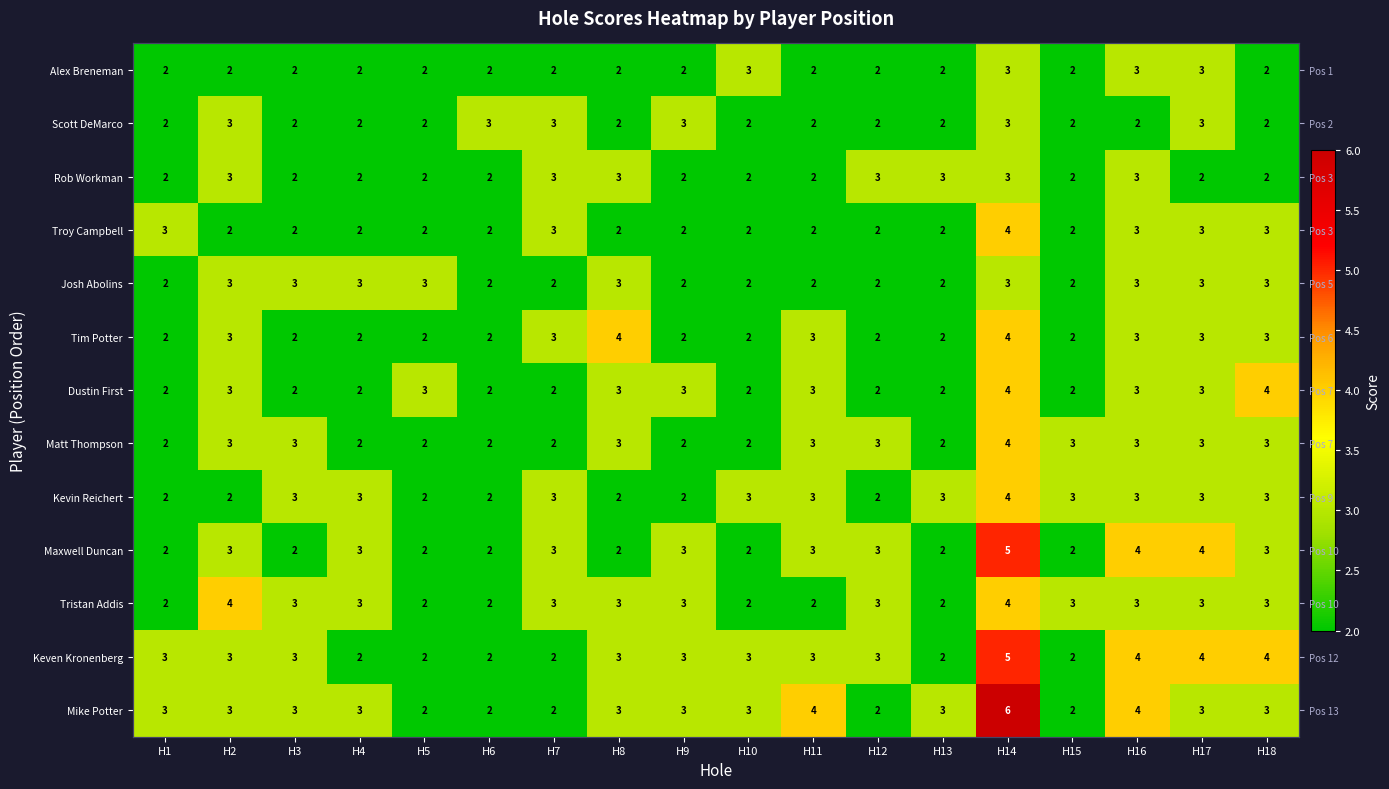

At how many categories does at least one series exceed 3?

7